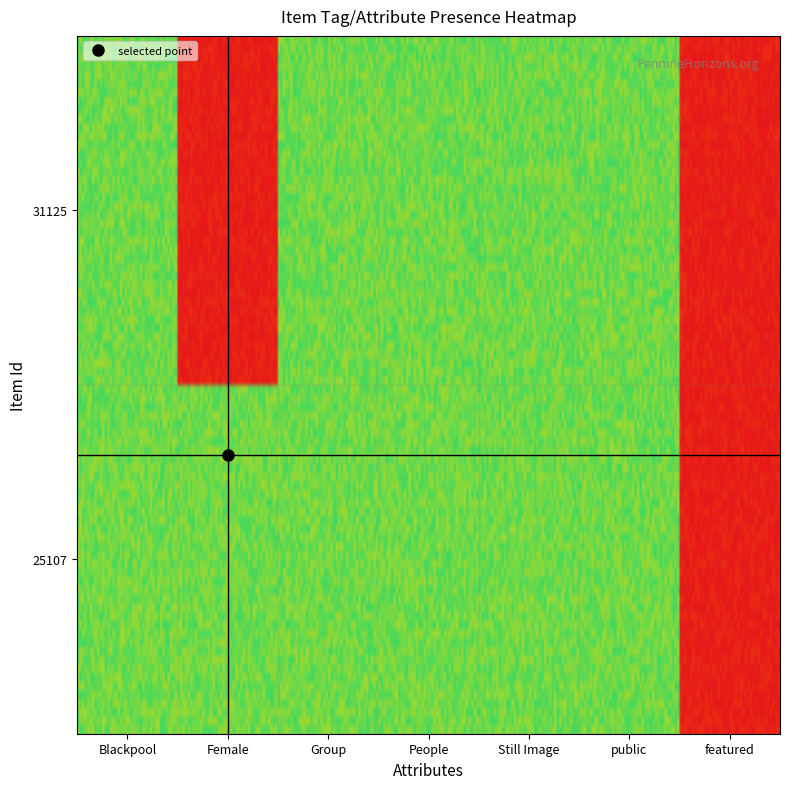

List the labels in order of 25107 value, smallest first.

featured, Blackpool, Female, Group, People, Still Image, public